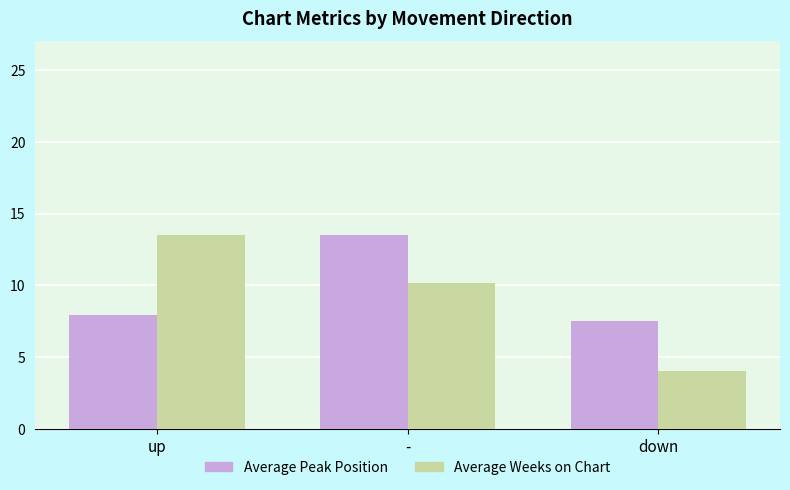

Which series changed the most between up and -?

Average Peak Position